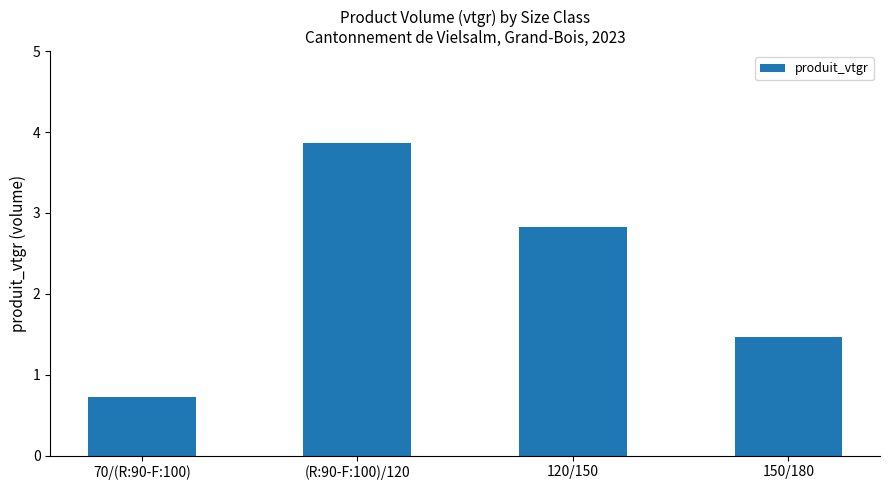

At which category does the chart reach its peak across all series?

(R:90-F:100)/120